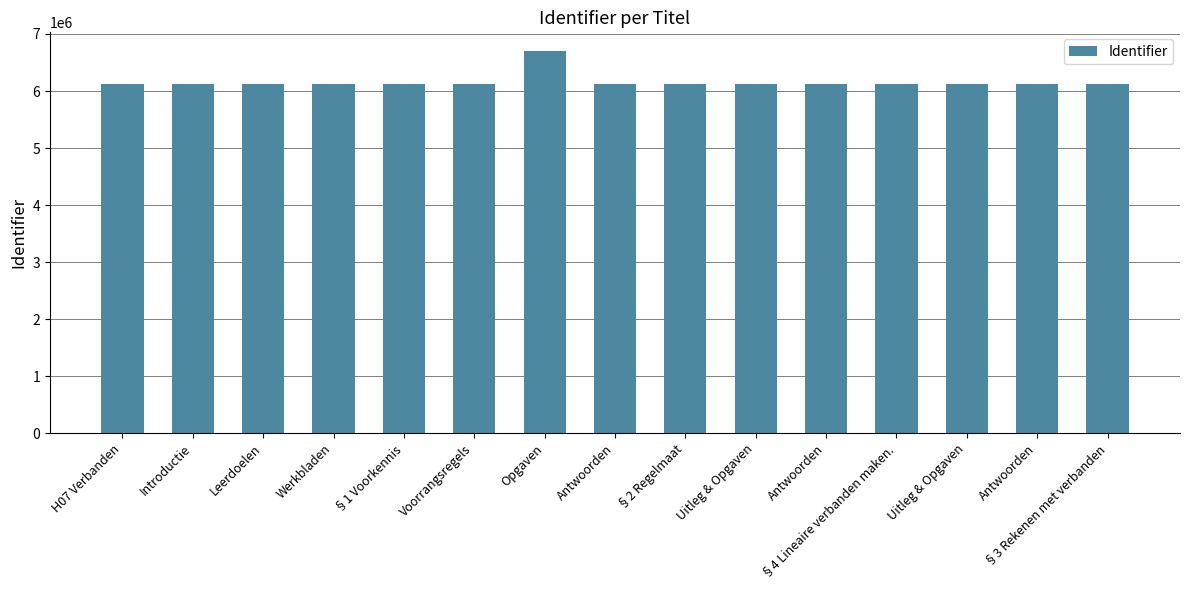

Are the bars horizontal?

No